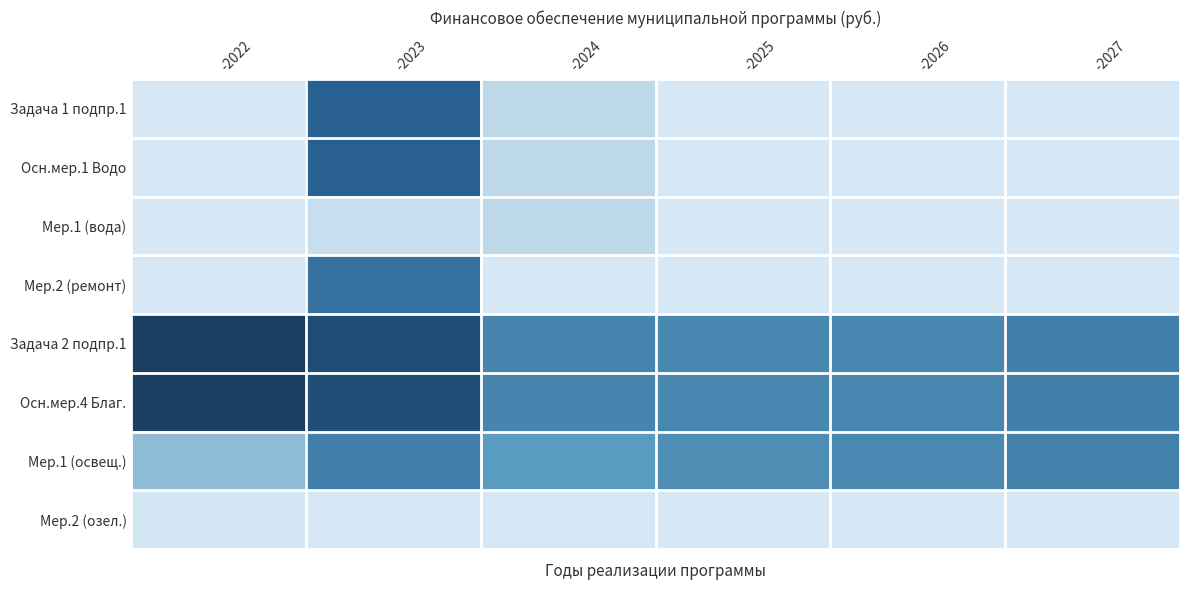

Reading left to right, transcribe all the data shown in this chart.

Задача 1 подпр.1: -2022=0.0	-2023=1164713.6	-2024=205550.0	-2025=0.0	-2026=0.0	-2027=0.0
Осн.мер.1 Водо: -2022=0.0	-2023=1164713.6	-2024=205550.0	-2025=0.0	-2026=0.0	-2027=0.0
Мер.1 (вода): -2022=0.0	-2023=129106.4	-2024=205550.0	-2025=0.0	-2026=0.0	-2027=0.0
Мер.2 (ремонт): -2022=0.0	-2023=1035607.2	-2024=0.0	-2025=0.0	-2026=0.0	-2027=0.0
Задача 2 подпр.1: -2022=1513262.5	-2023=1360477.4	-2024=914606.9	-2025=897390.0	-2026=898800.0	-2027=948240.0
Осн.мер.4 Благ.: -2022=1513262.5	-2023=1350577.4	-2024=915593.9	-2025=897390.0	-2026=898800.0	-2027=948240.0
Мер.1 (освещ.): -2022=505570.0	-2023=940468.7	-2024=756758.1	-2025=854890.0	-2026=888800.0	-2027=938240.0
Мер.2 (озел.): -2022=25000.0	-2023=0.0	-2024=7000.0	-2025=3500.0	-2026=0.0	-2027=0.0